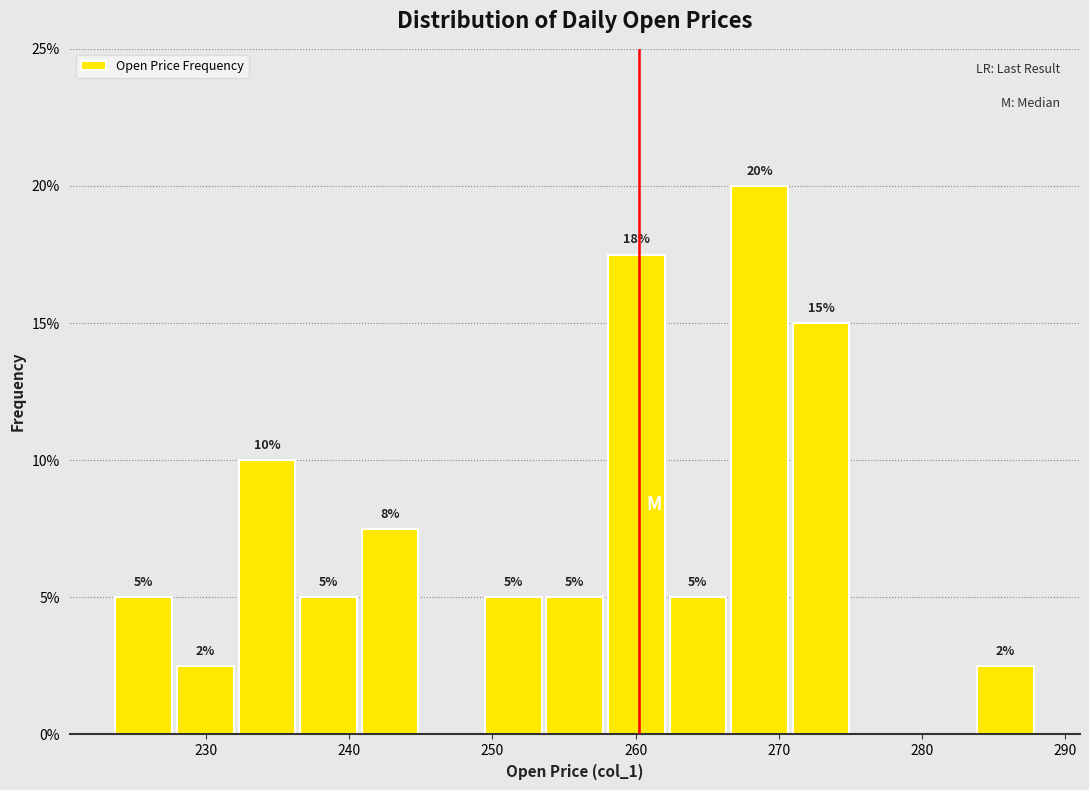

Which range on the x-axis has the tallest bar?

266.5 to 270.8